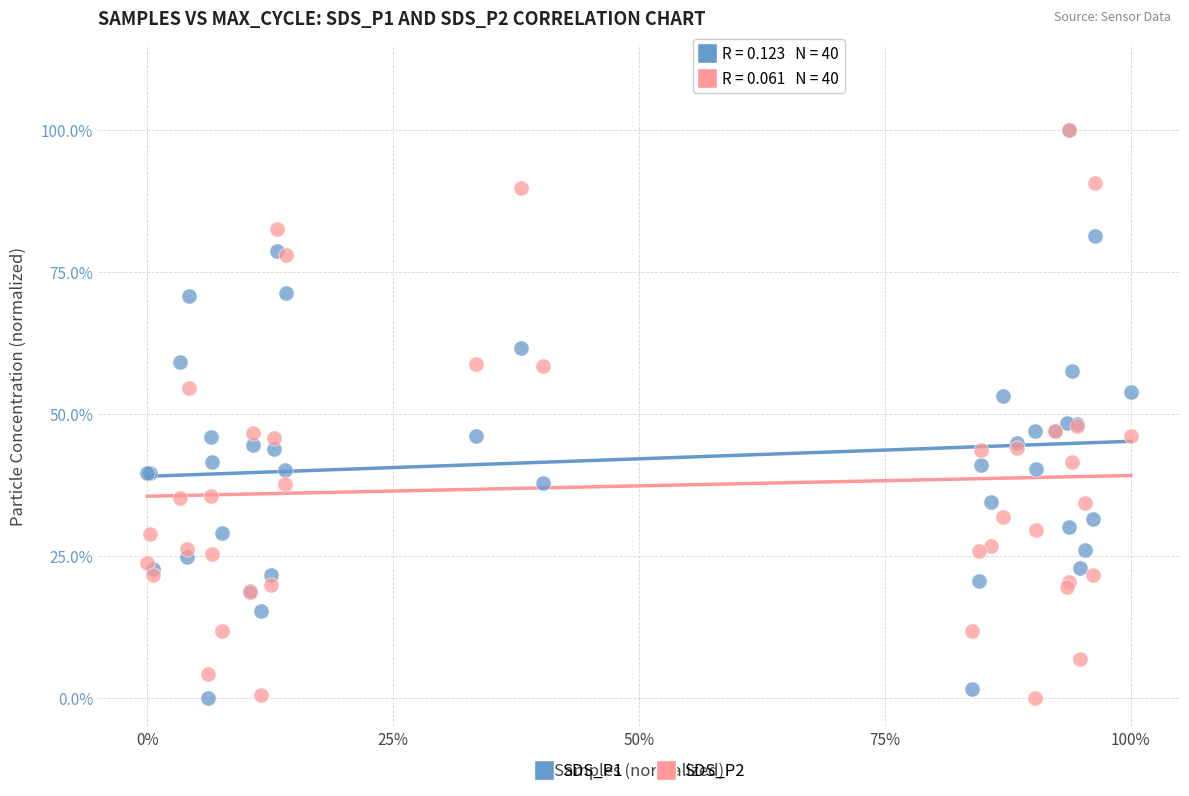

What are all the series names shown in the legend?

SDS_P1, SDS_P2